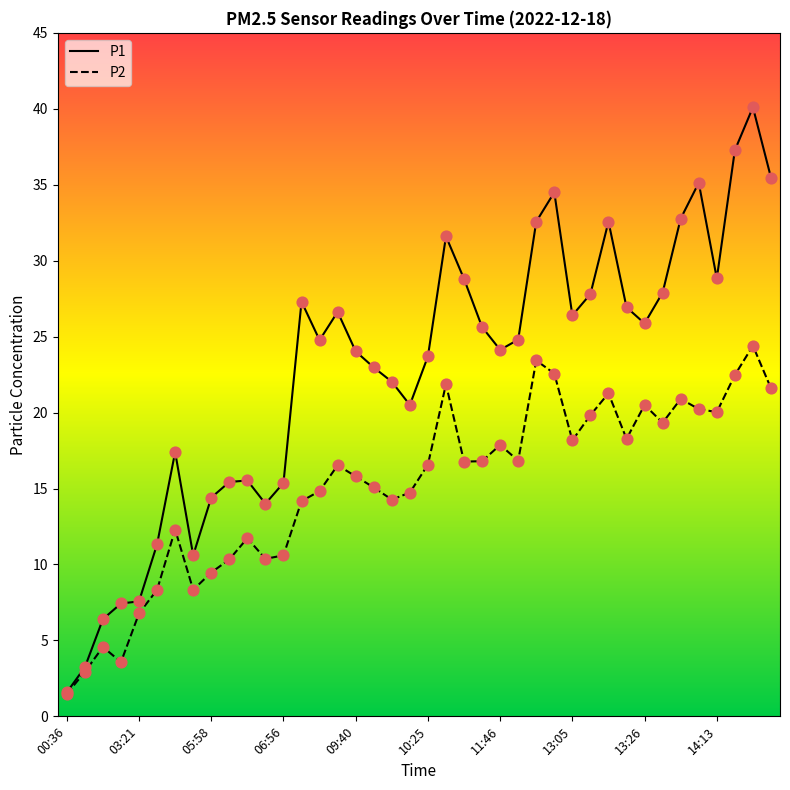

Which series has the widest spread of values?

P1